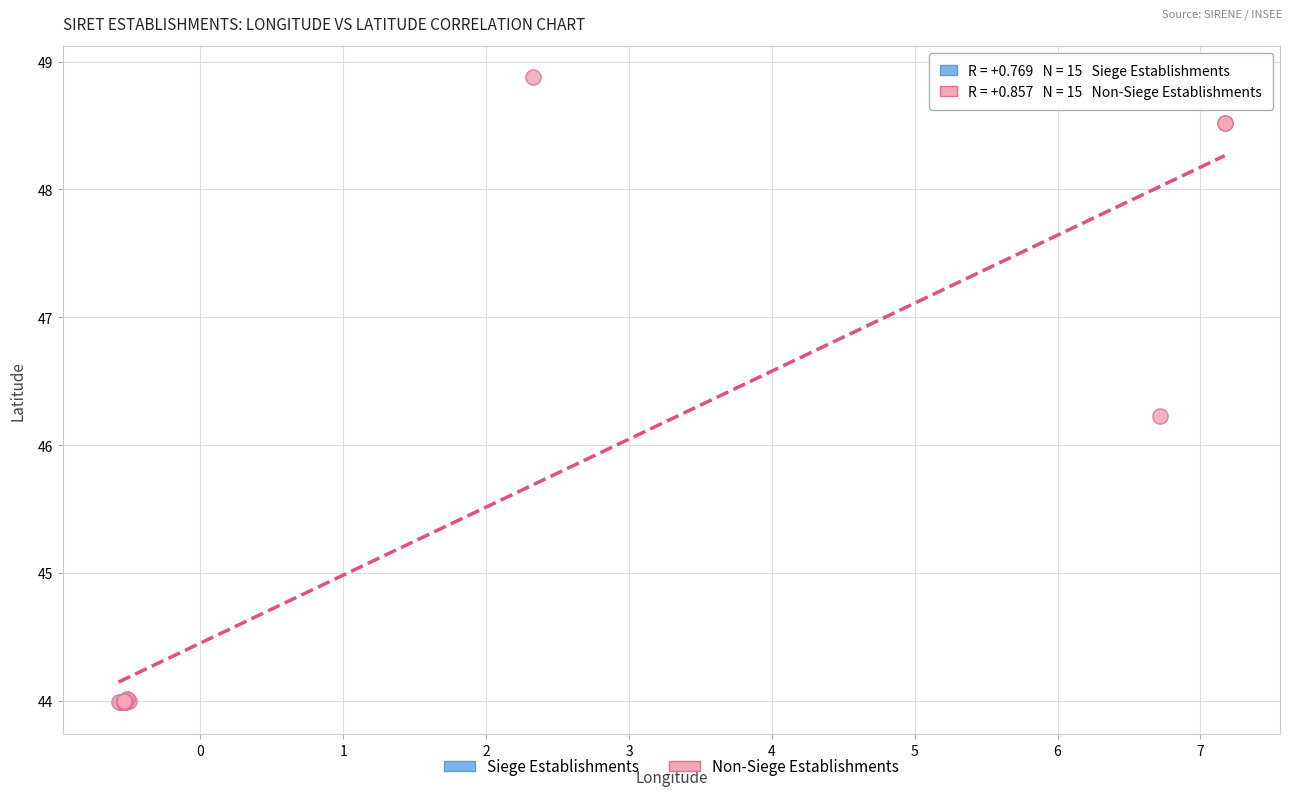

What are all the series names shown in the legend?

Siege Establishments, Non-Siege Establishments